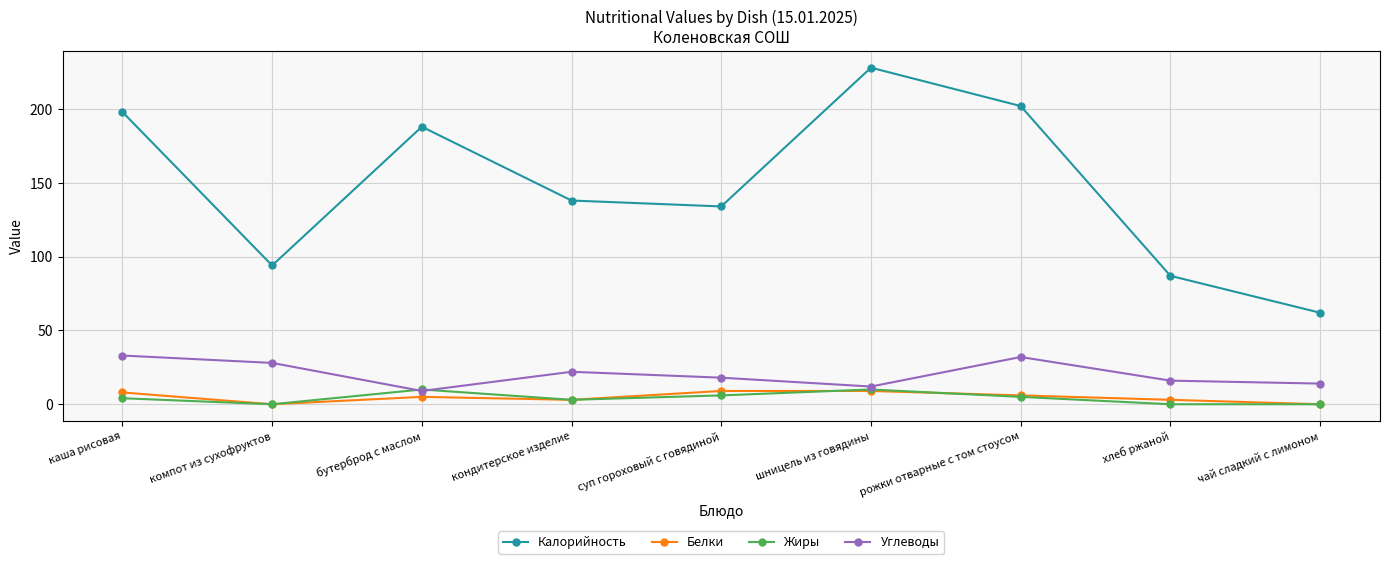

Which series has the largest range (max minus min)?

Калорийность